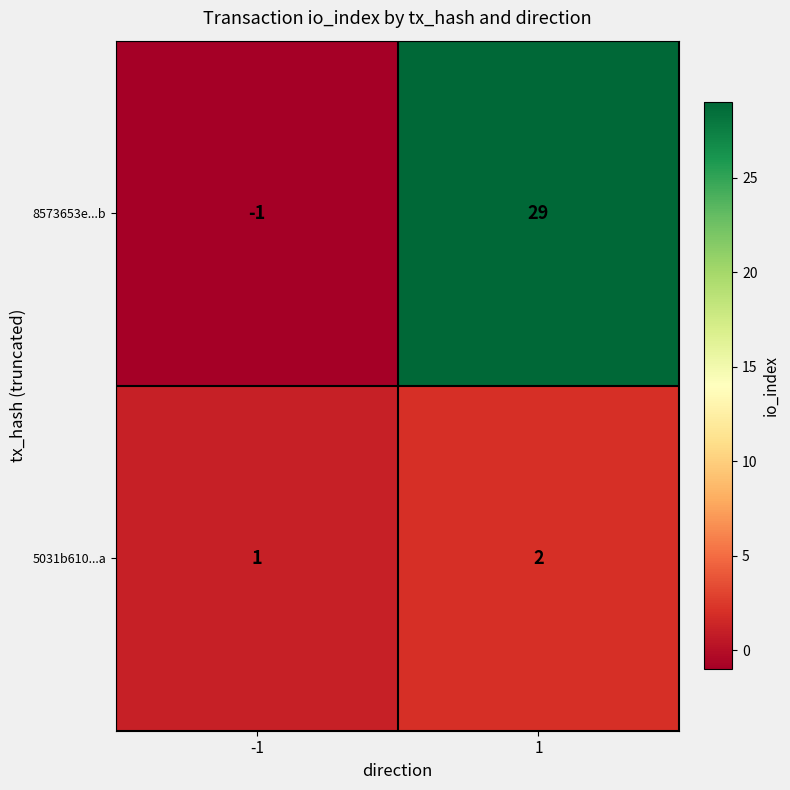

Which series has the largest total across all categories?

8573653e...b